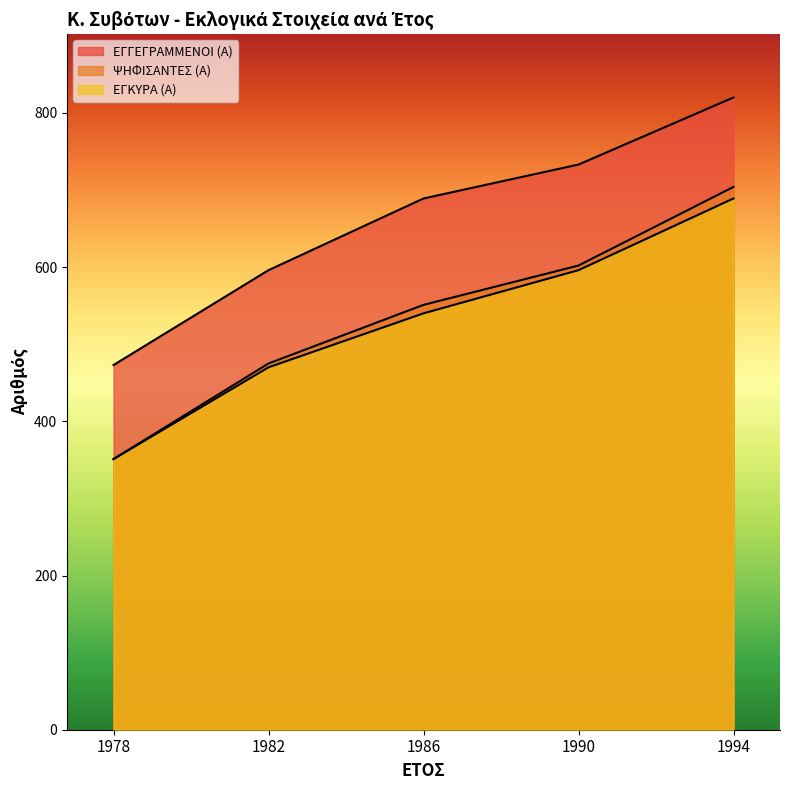

Count the ΕΓΓΕΓΡΑΜΜΕΝΟΙ (Α) values in the range 596 to 733.

3